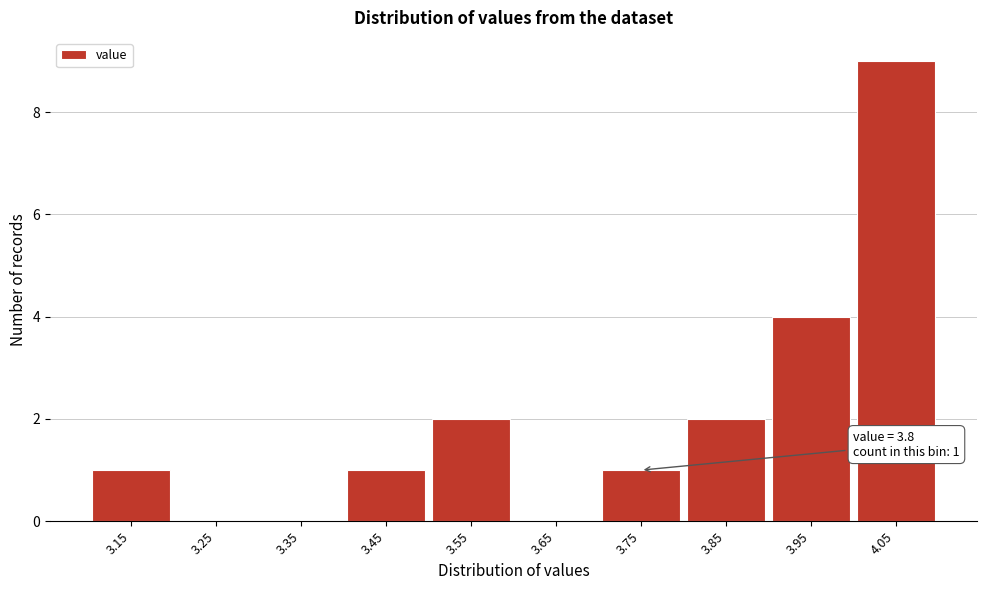

Reading left to right, list all the values displayed in this chart.

3.15=1	3.25=0	3.35=0	3.45=1	3.55=2	3.65=0	3.75=1	3.85=2	3.95=4	4.05=9